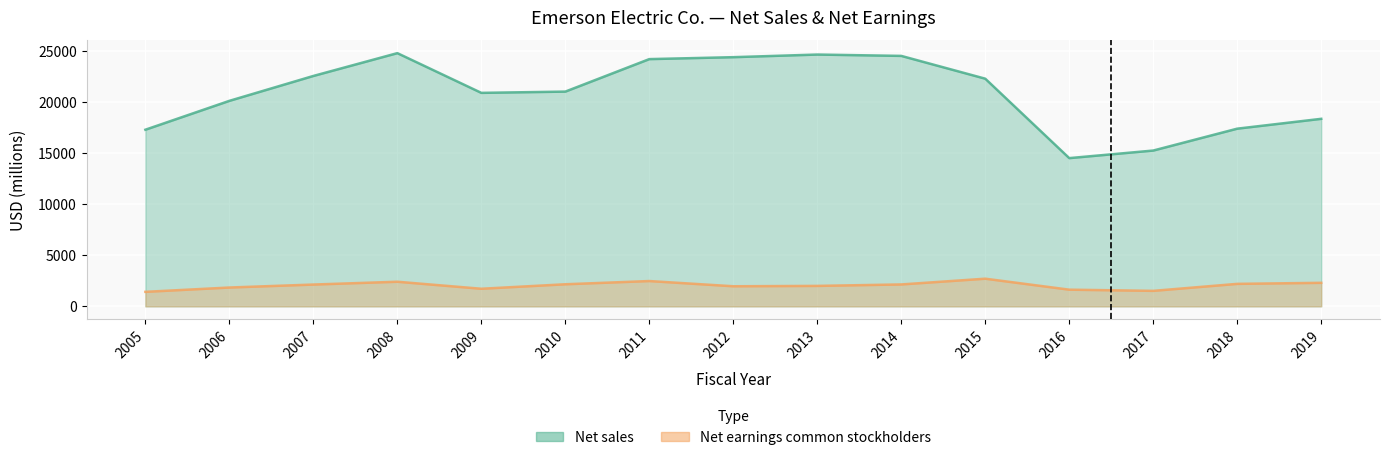

Which series has the largest total across all categories?

Net sales